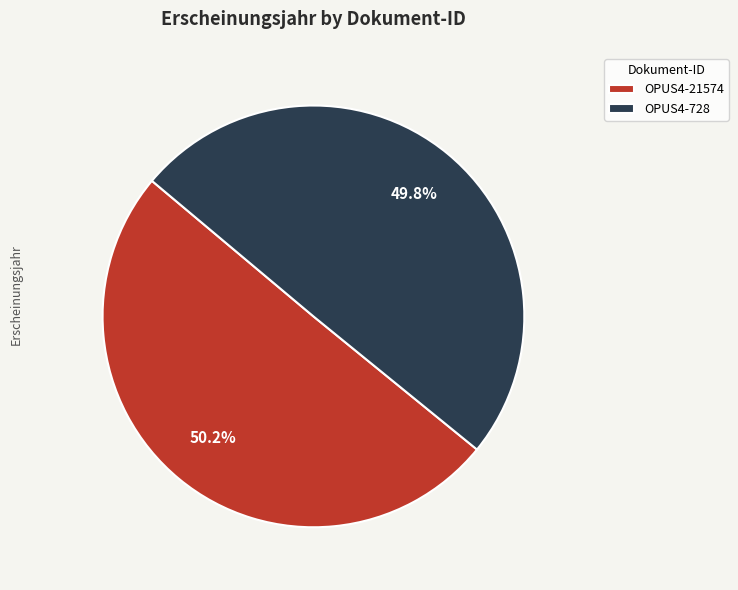

To the nearest percent, what percentage of the pie is OPUS4-21574?

50%